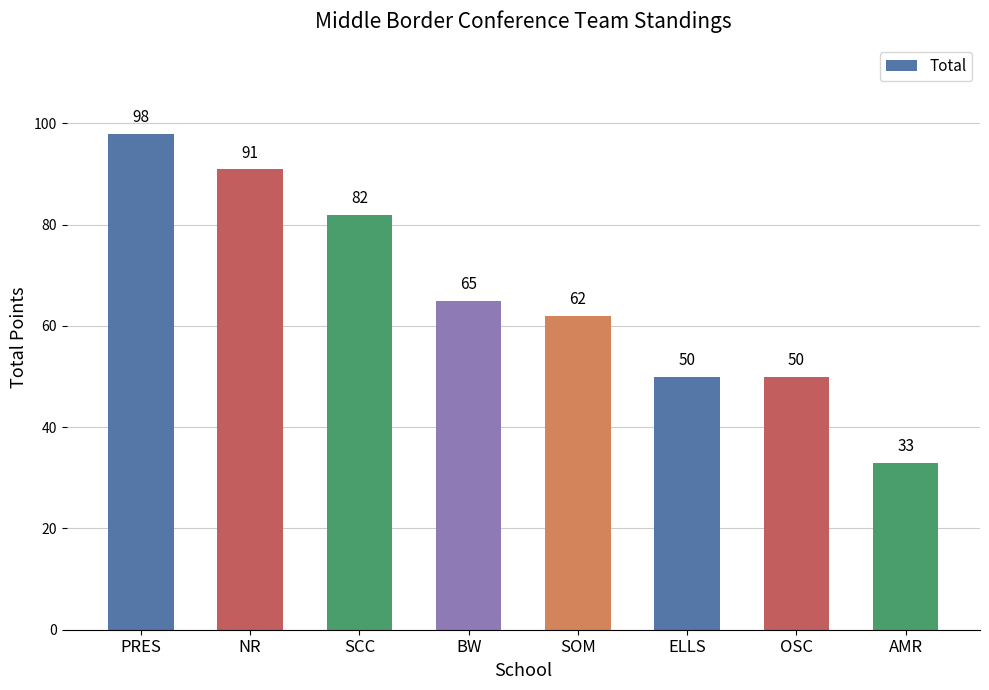

What is the ratio of the value at SOM to the value at ELLS?

1.2